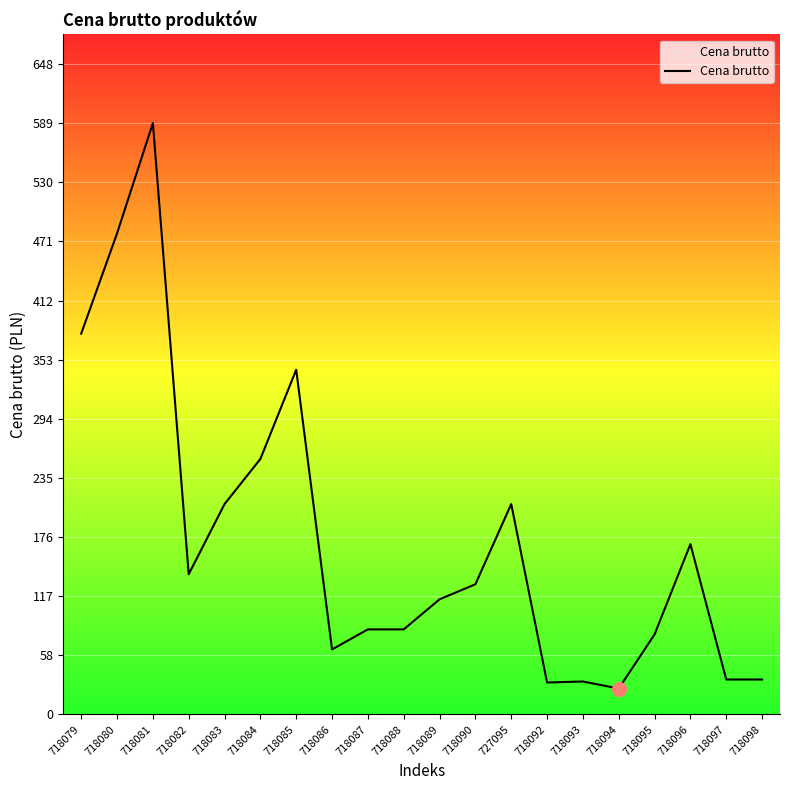

Where is the first local maximum?

718081